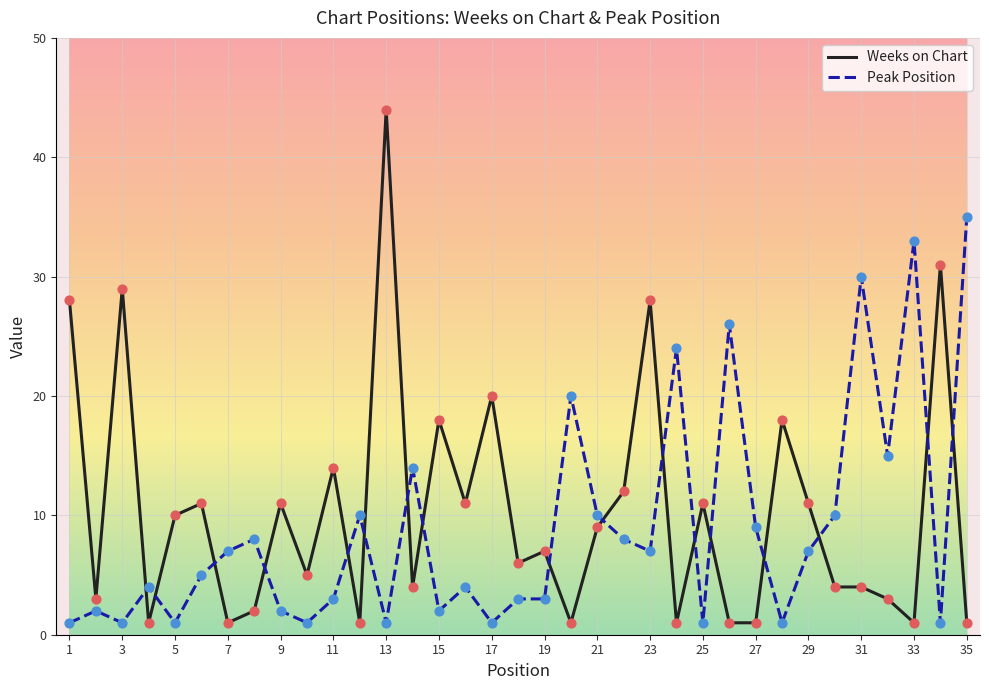

List the series in order of their peak value, lowest first.

Peak Position, Weeks on Chart